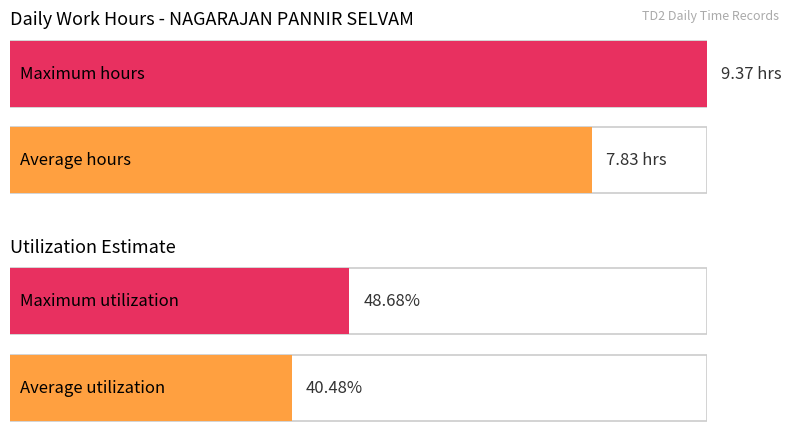

The chart shows a value of 6.0 at 12-Tue. True or false?

False